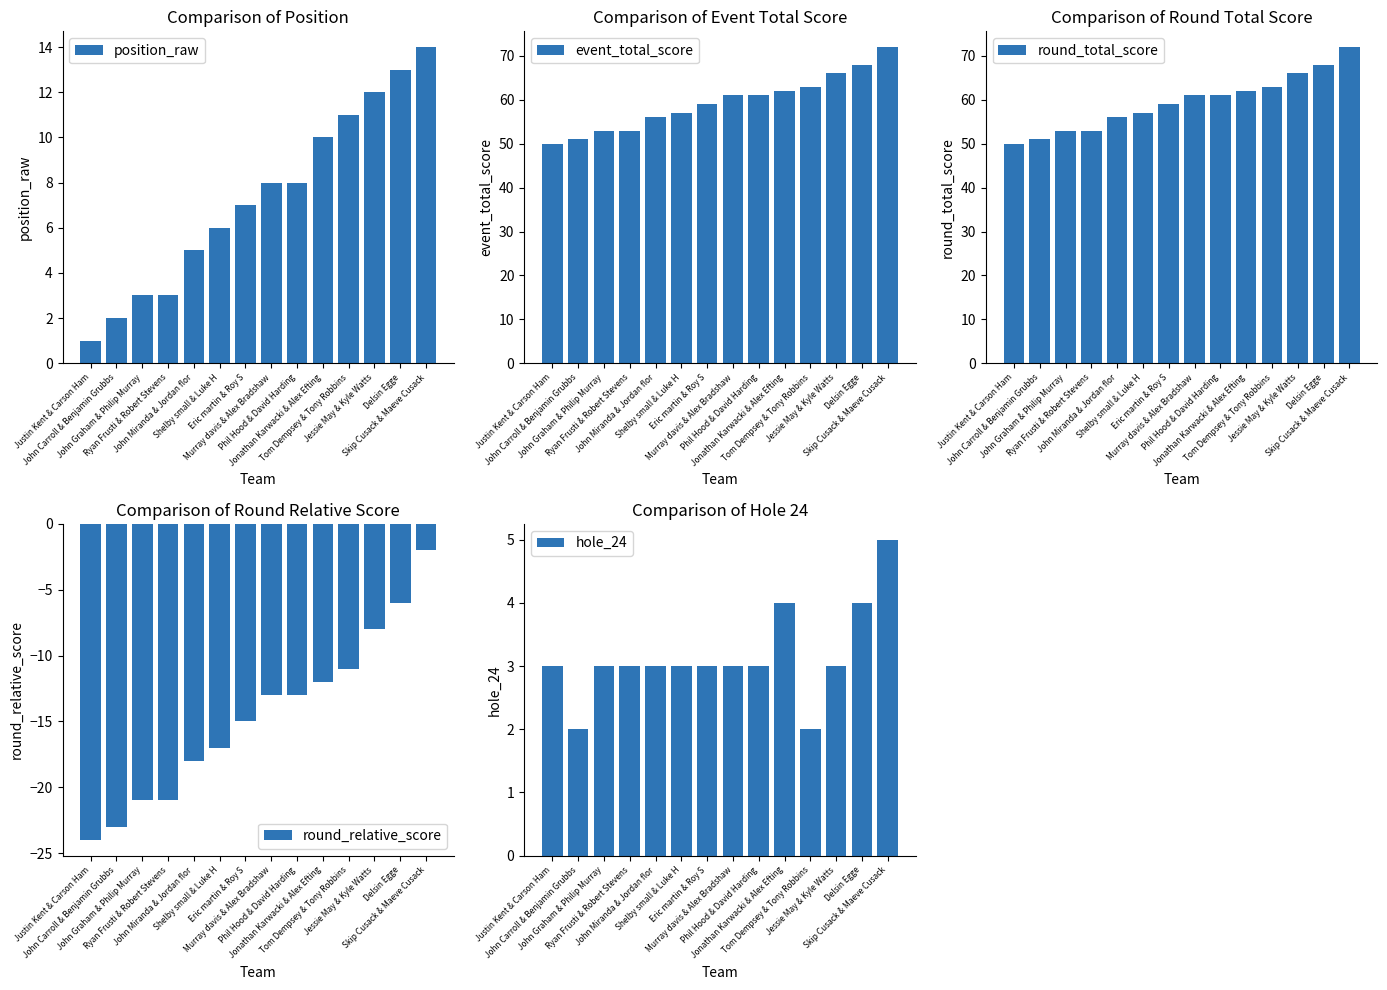

How many bars are there in total?

70